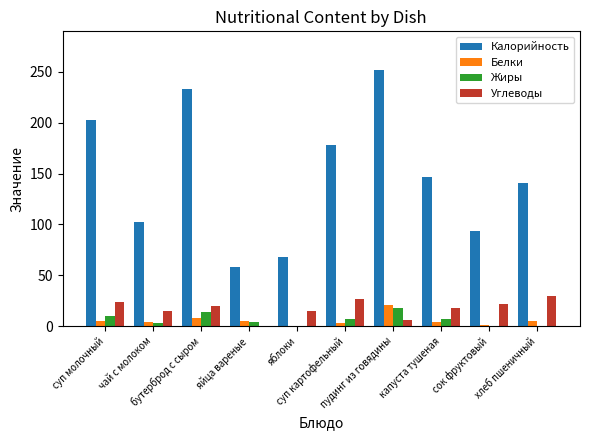

What is the sum of all Белки values?

56